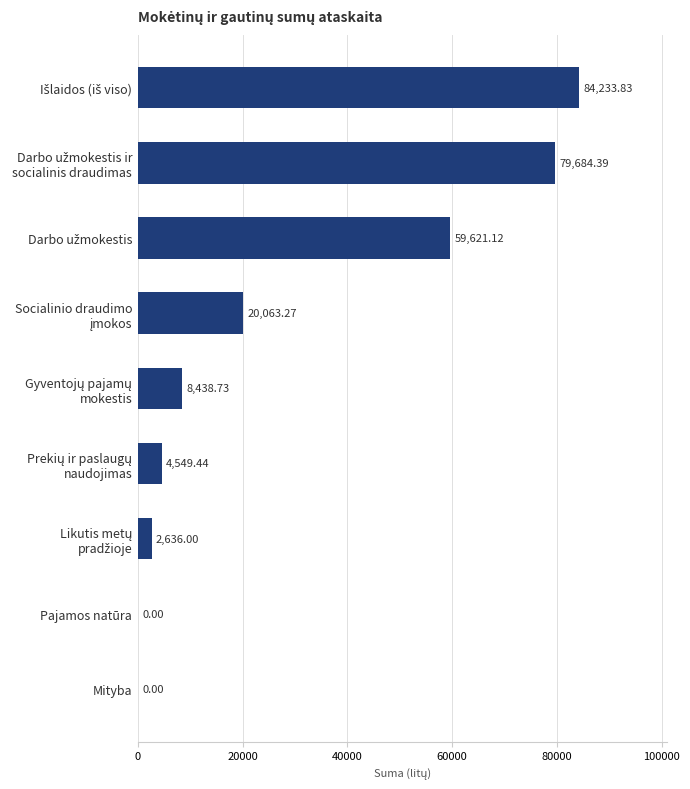

What is the greatest value displayed?

84233.8